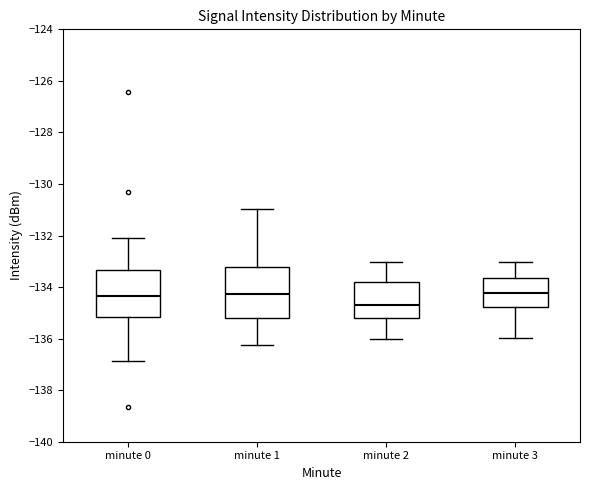

Where does the upper whisker of the box for minute 2 end on the y-axis? The values are not printed on the chart, so give them approximately, as read against the axis.

-133.0